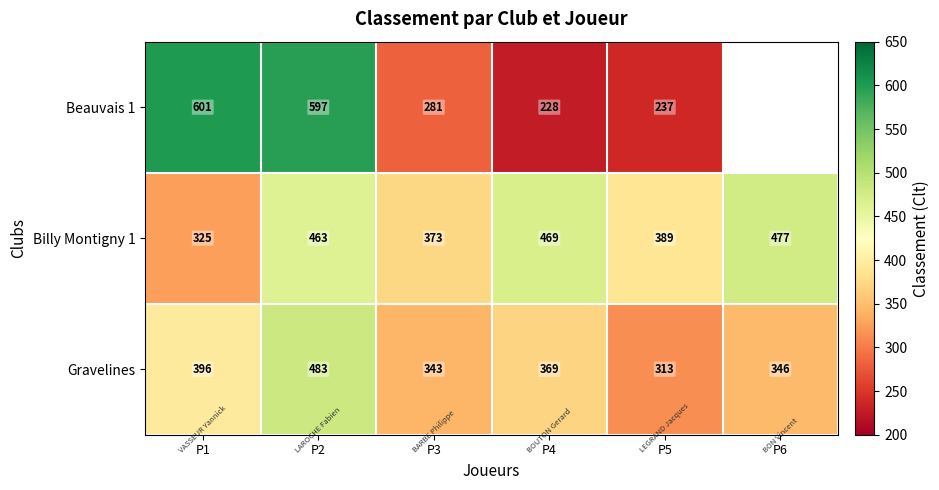

Is it true that Gravelines equals 589 at P1?

False